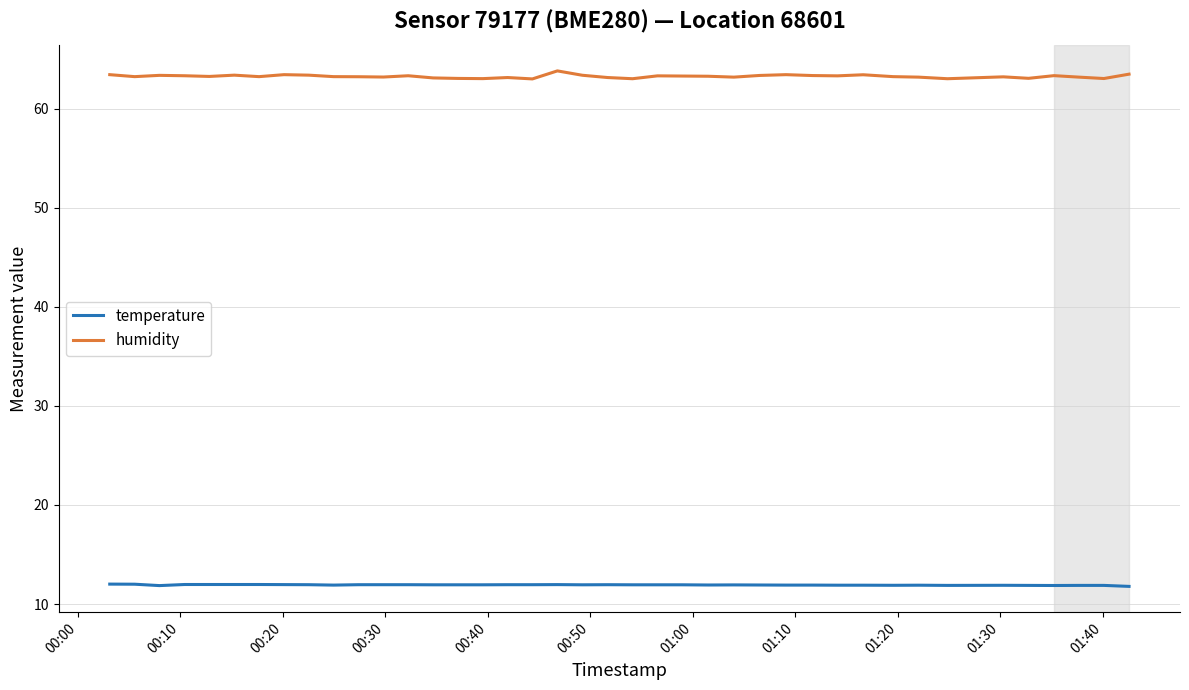

How many lines are shown in the chart?

2